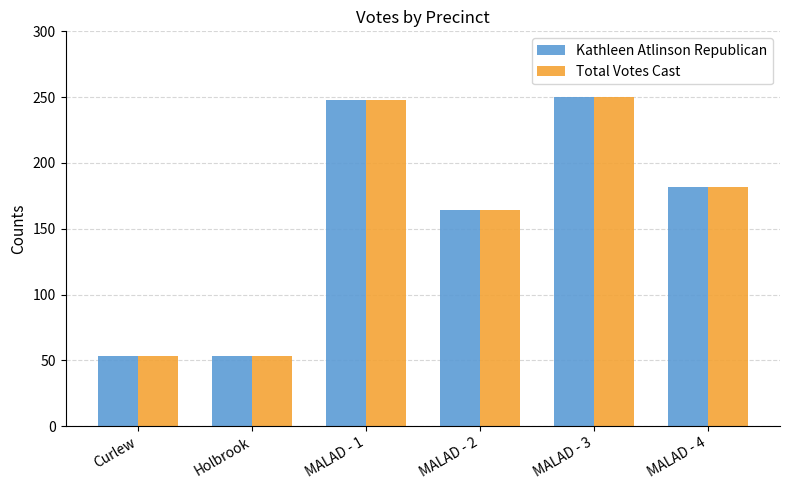

The Total Votes Cast series shows 250 at MALAD - 3. True or false?

True